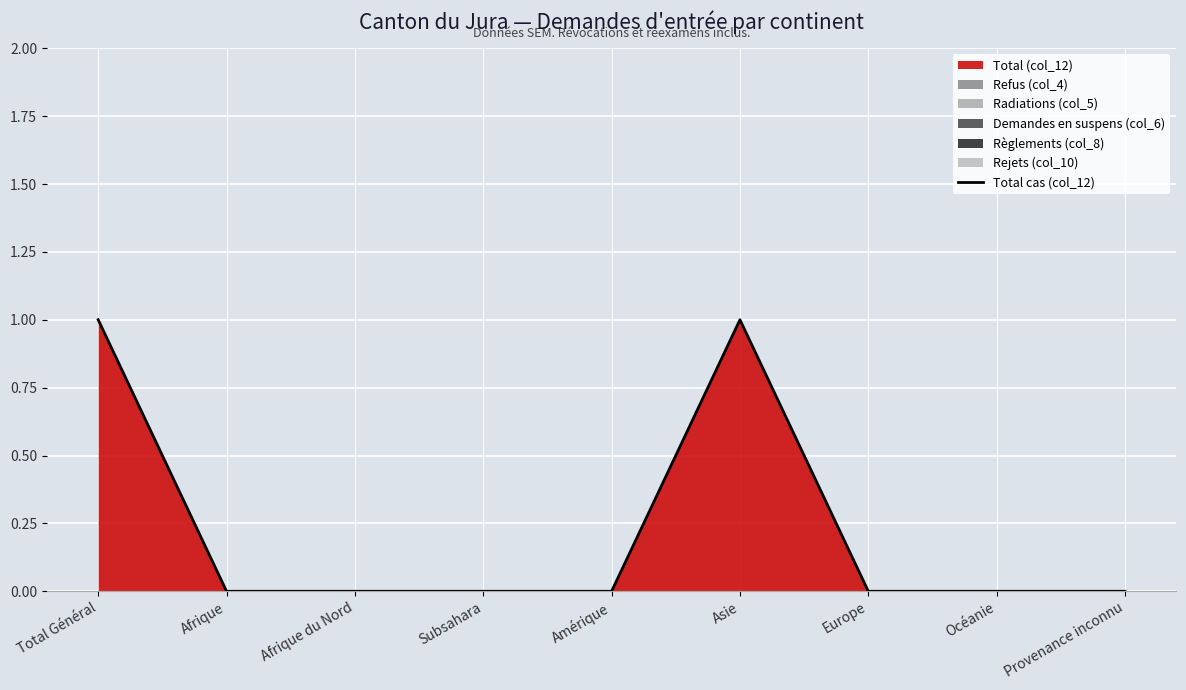

List the labels in order of value, largest first.

Total Général, Asie, Afrique, Afrique du Nord, Subsahara, Amérique, Europe, Océanie, Provenance inconnu